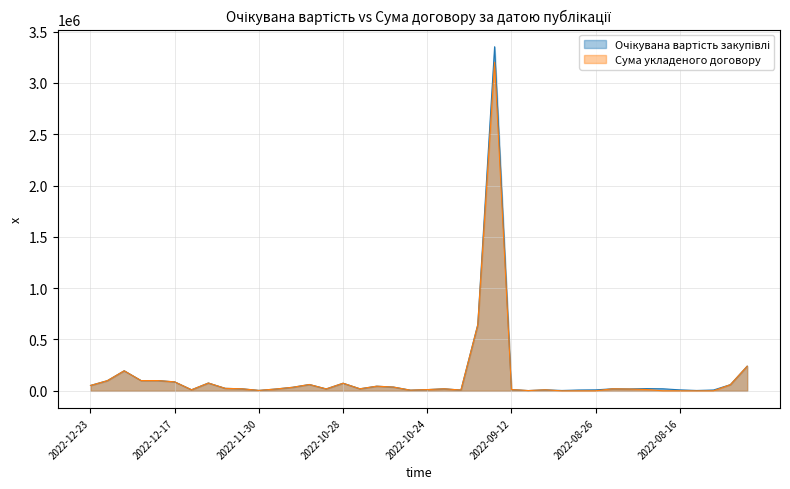

Does the chart display data point markers on the line(s)?

No